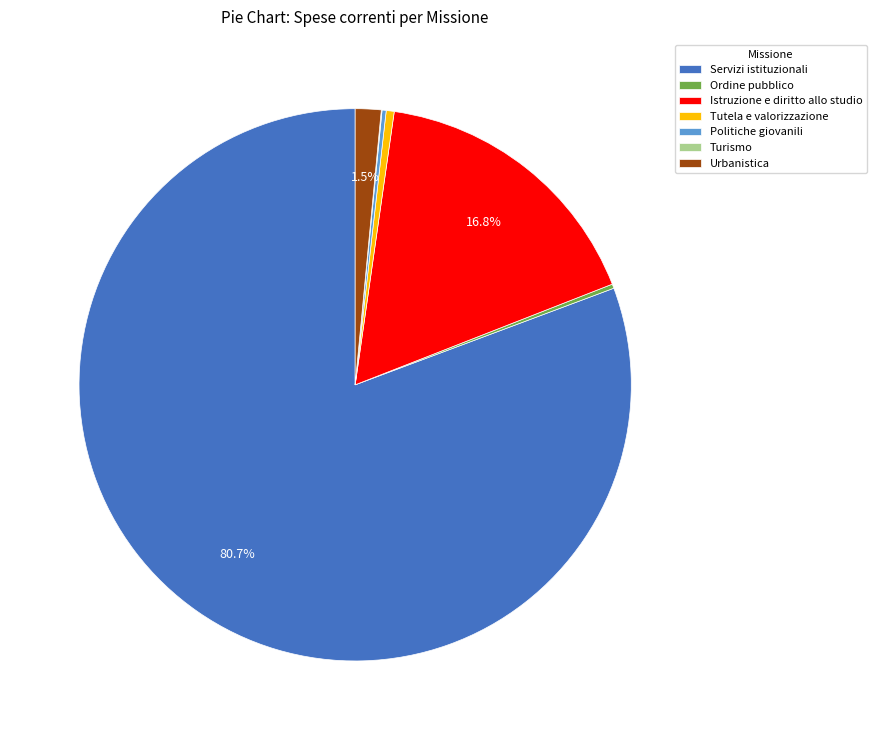

To the nearest percent, what is the average slice percentage?

14%